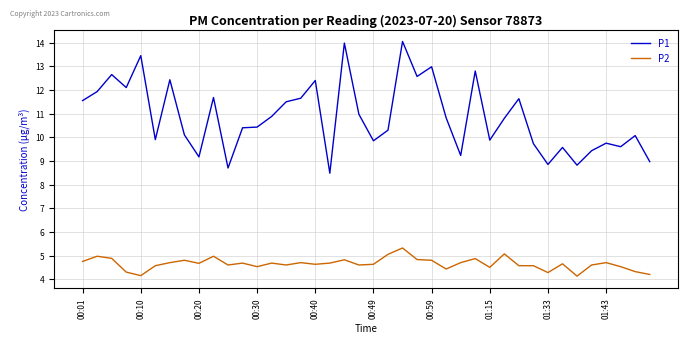

Rank the series by their average value, from highest to lowest.

P1, P2